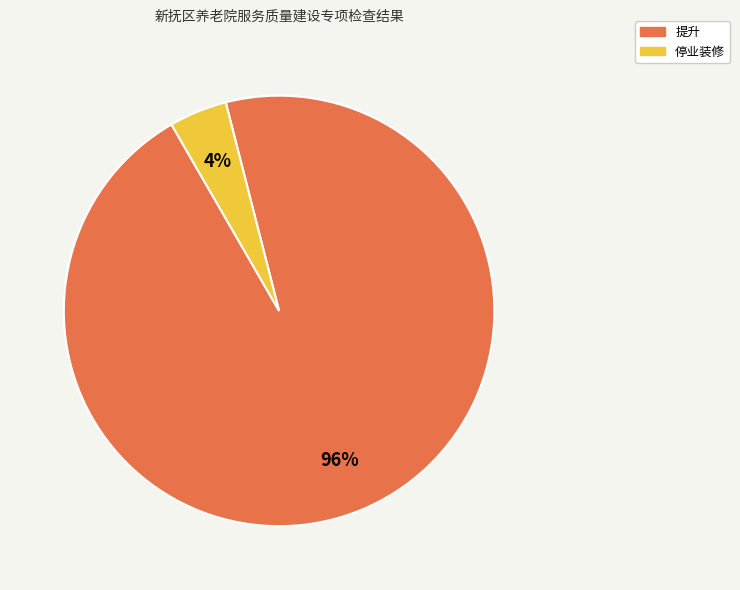

Is there a majority slice in this chart?

Yes